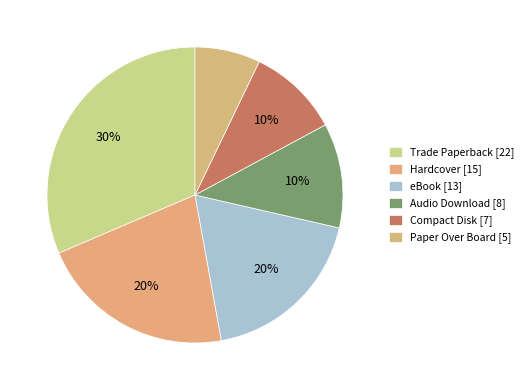

How many slices are in this pie chart?

6